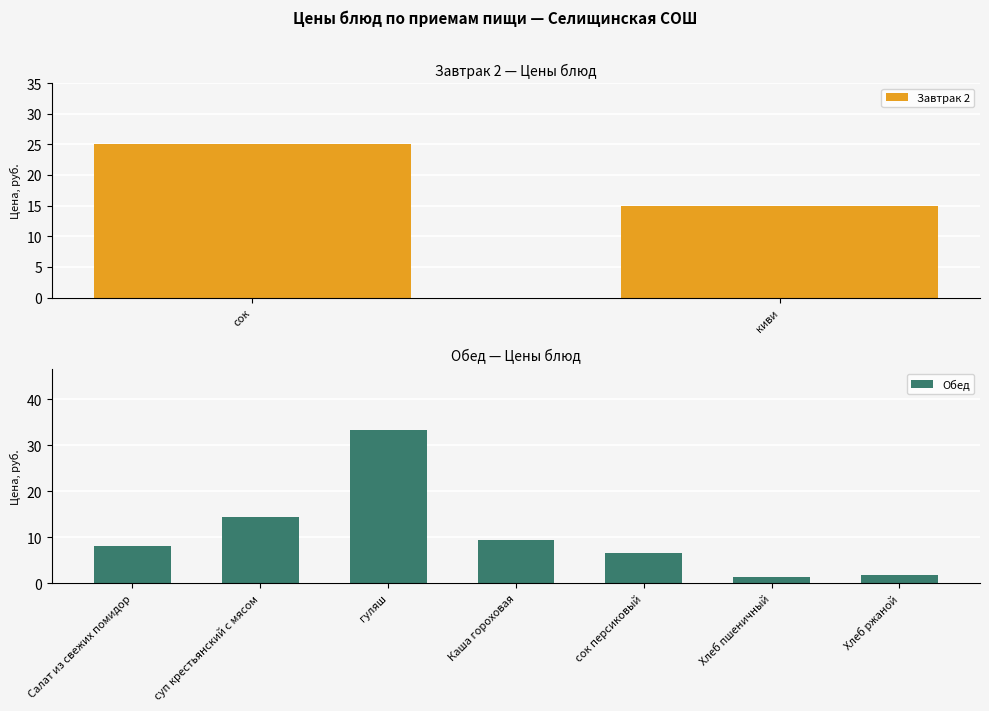

The Обед series shows 14.3 at суп крестьянский с мясом. True or false?

True